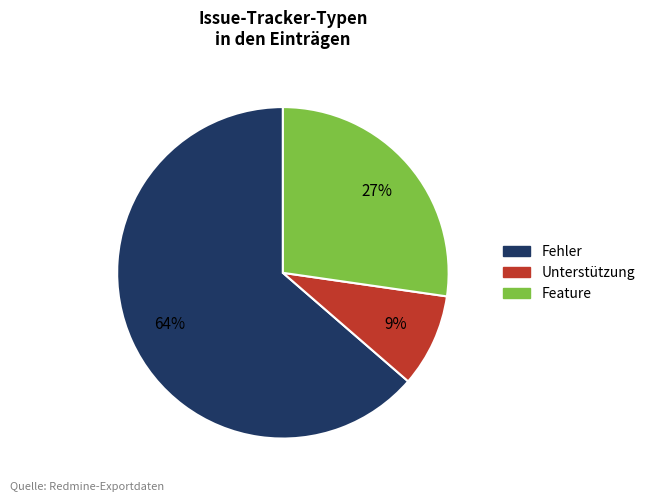

How many slices are in this pie chart?

3